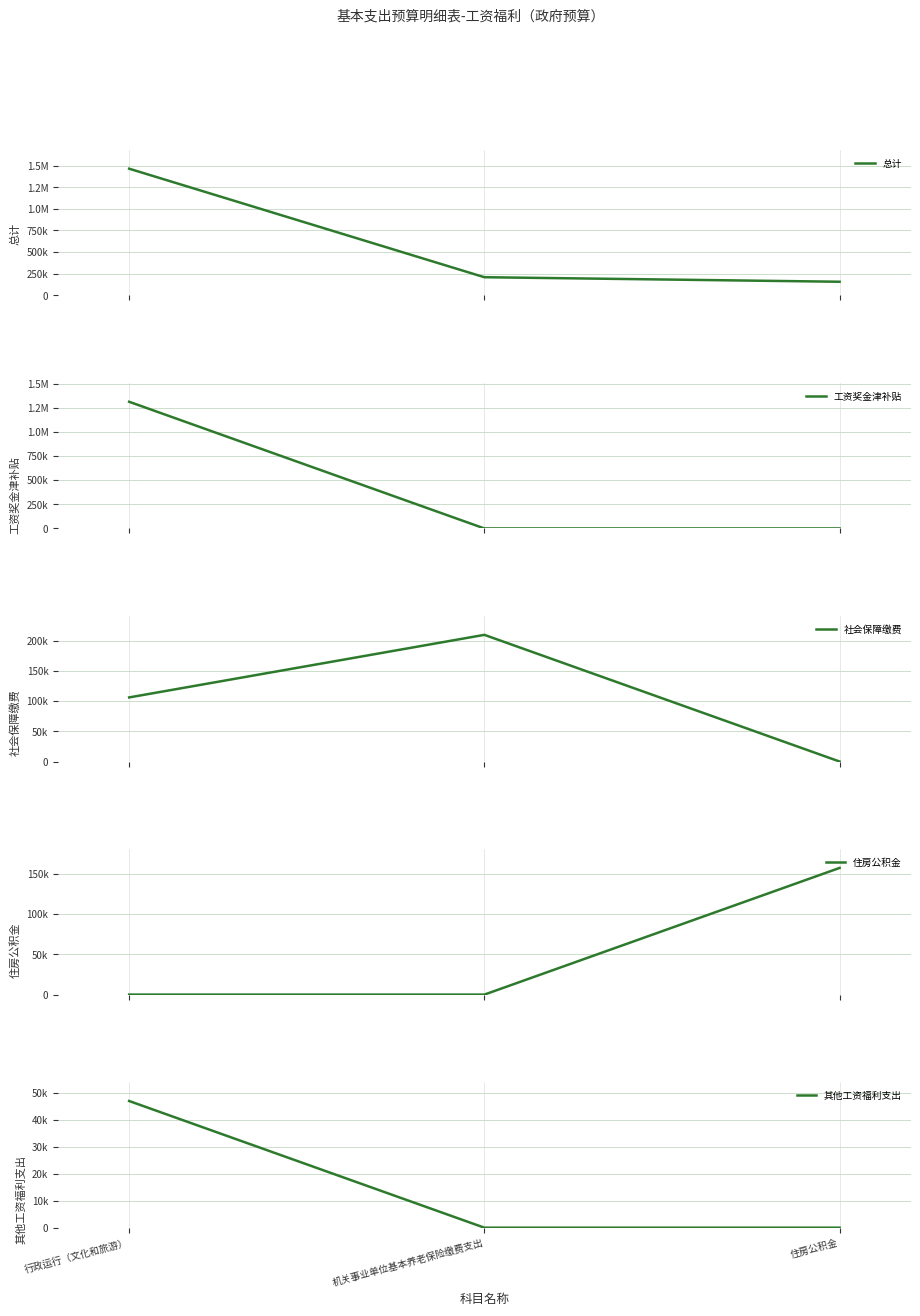

Between 行政运行（文化和旅游） and 机关事业单位基本养老保险缴费支出, which series saw the biggest shift?

工资奖金津补贴